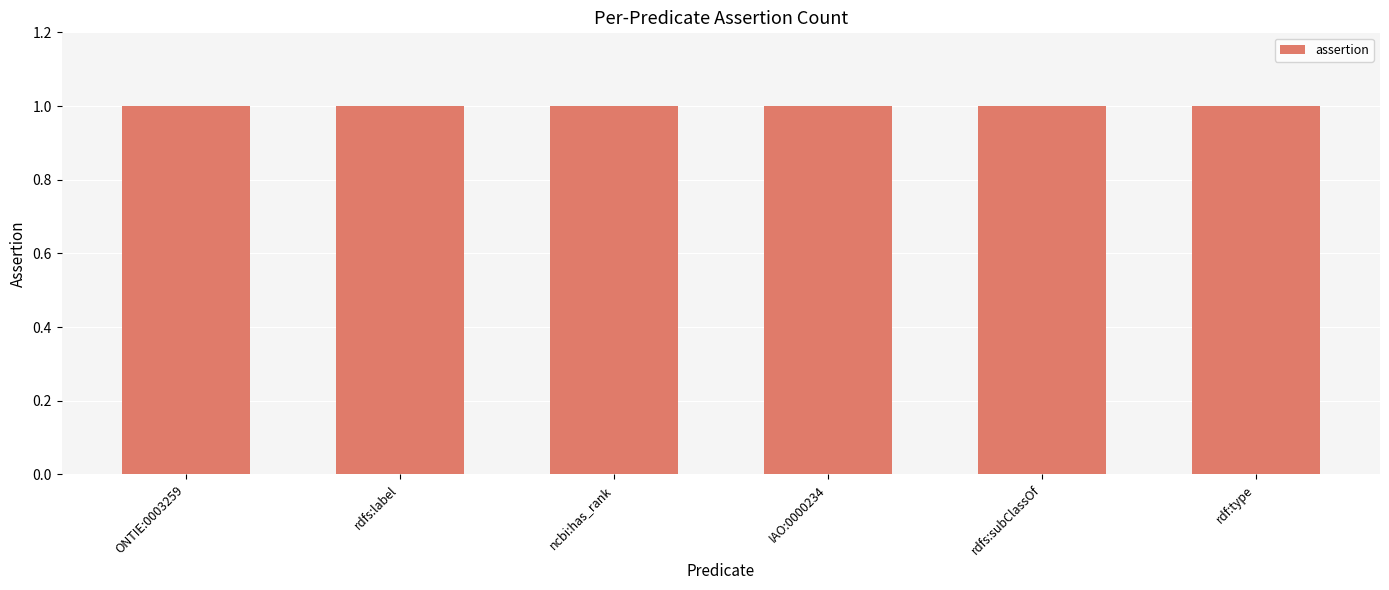

Where is assertion nearest to the value 1?

ONTIE:0003259